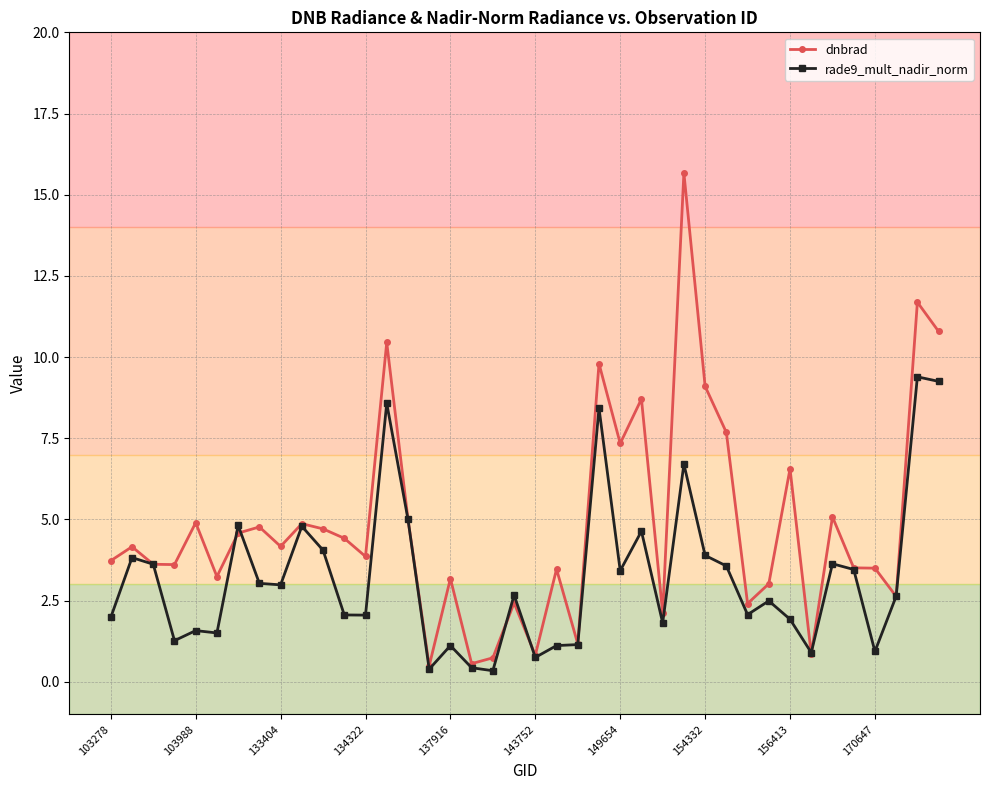

What is the greatest value displayed?

15.7